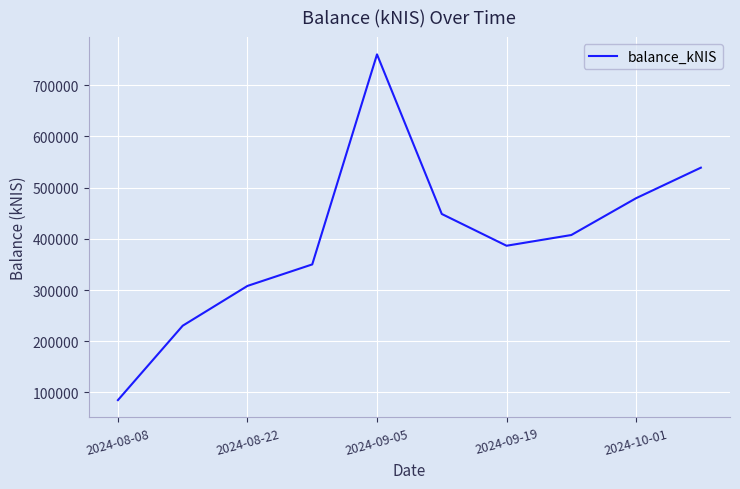

What is the greatest value displayed?

760018.2